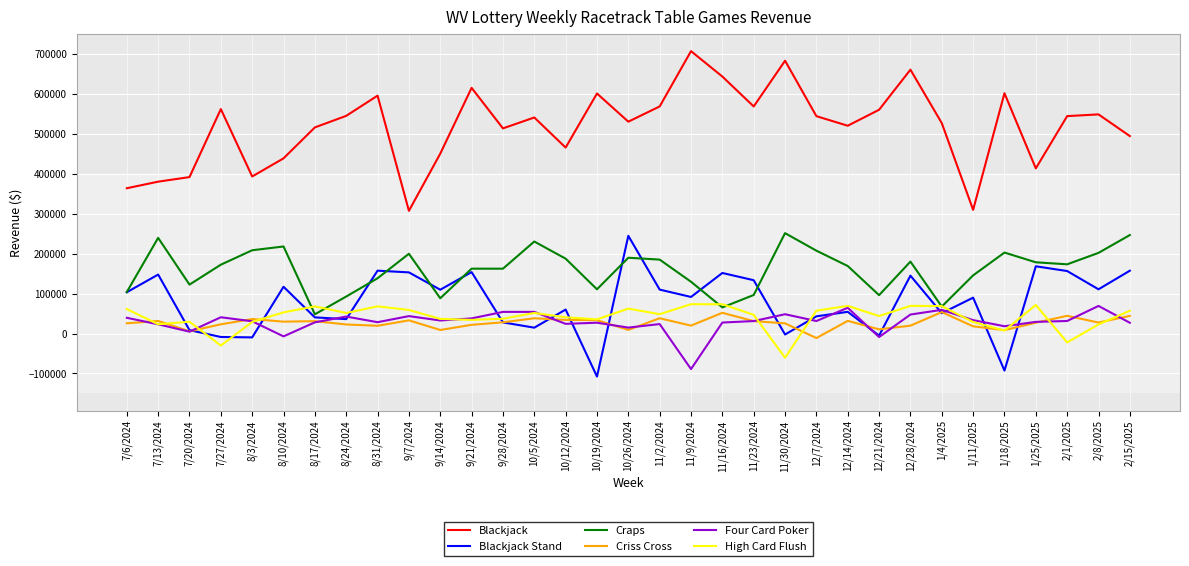

Which category has the highest value across all series?

11/9/2024